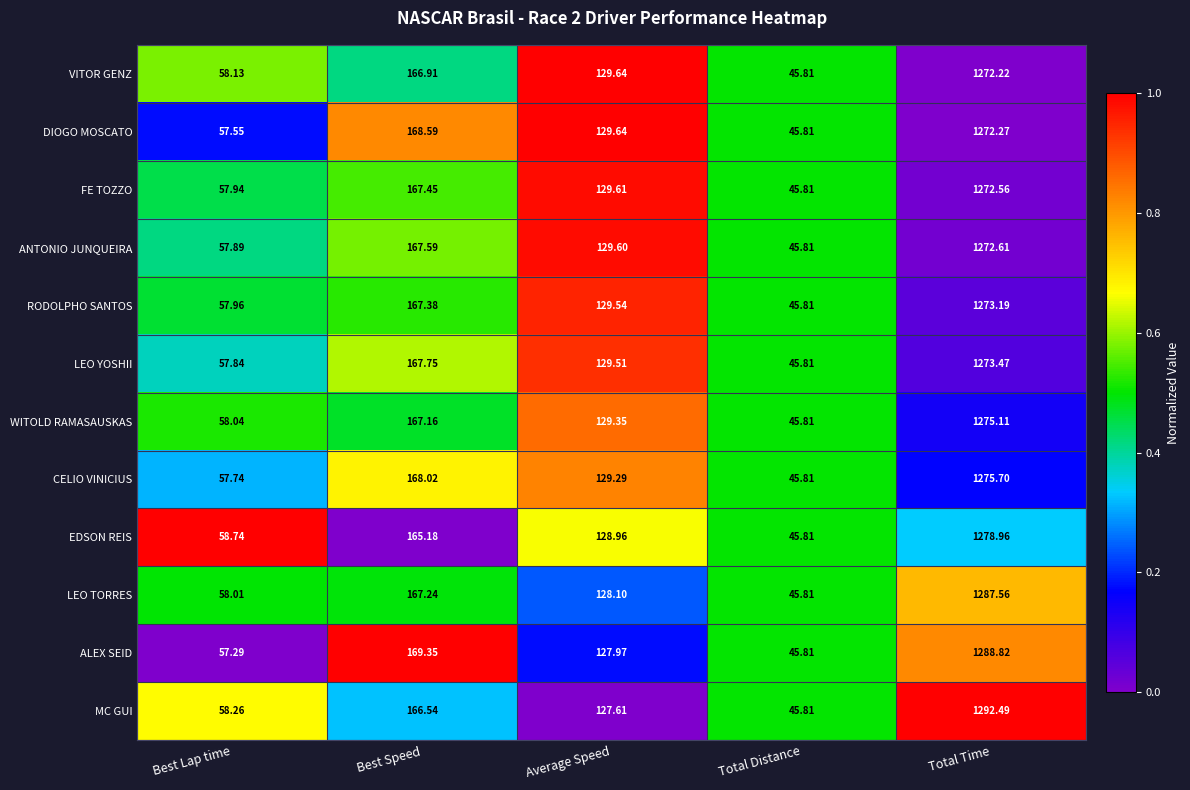

Which category has the lowest value in the CELIO VINICIUS series?

Total Distance